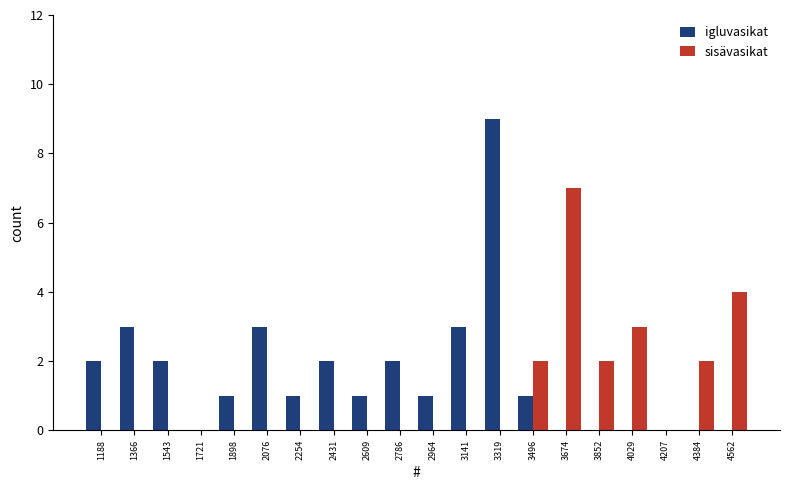

In the sisävasikat series, which range on the x-axis has the tallest bar?

3580 to 3760